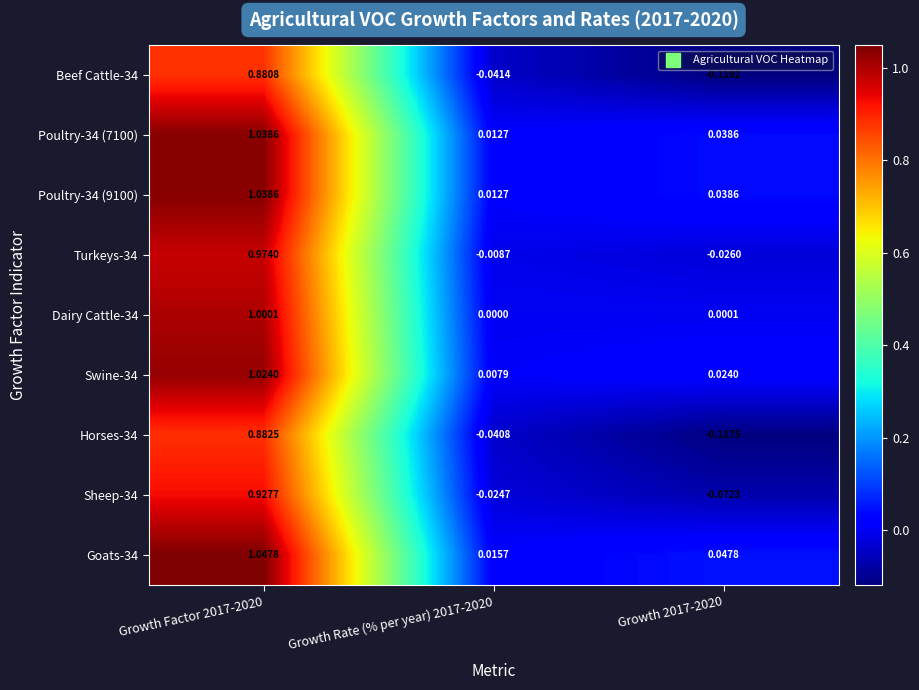

What is the spread (max minus min) of values at Growth 2017-2020?

0.2